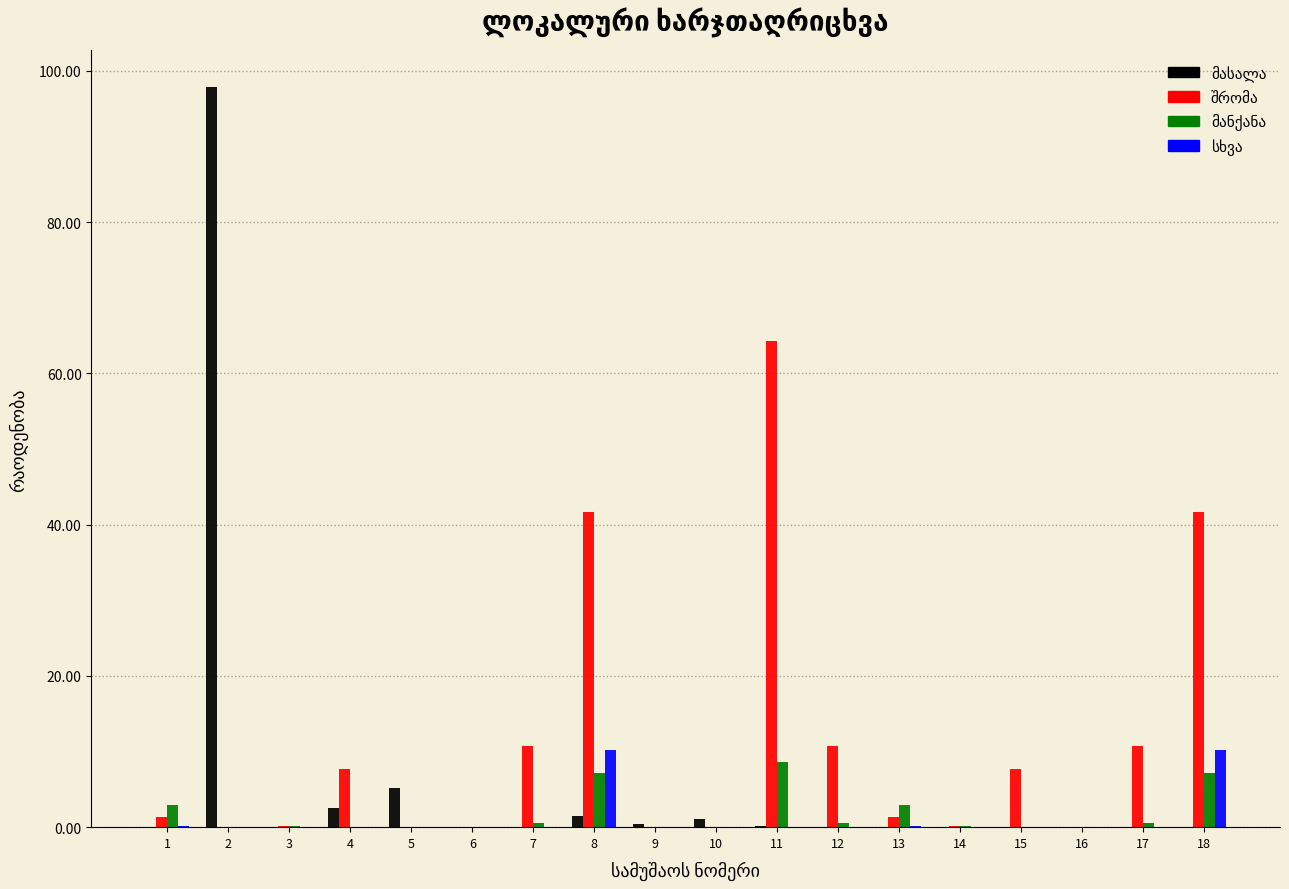

What is the greatest value displayed?

97.8